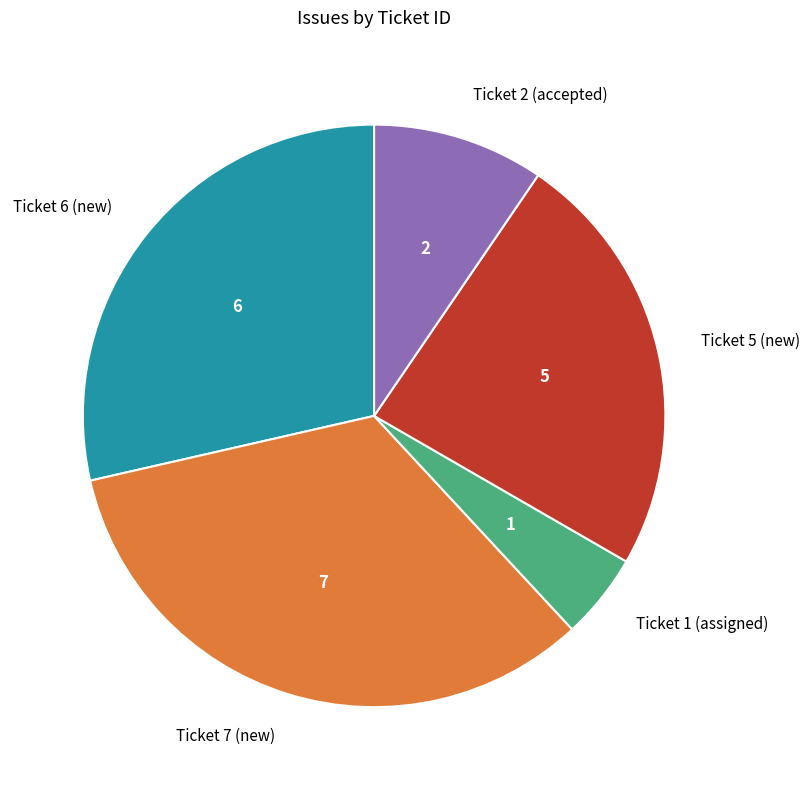

What is the smallest slice in the pie chart?

Ticket 1 (assigned)